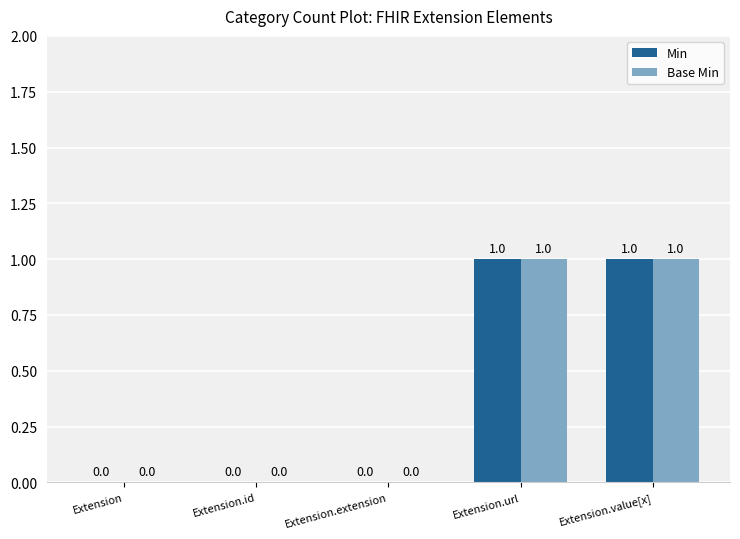

Is the value of Base Min at Extension.extension greater than the value of Min at Extension.url?

No